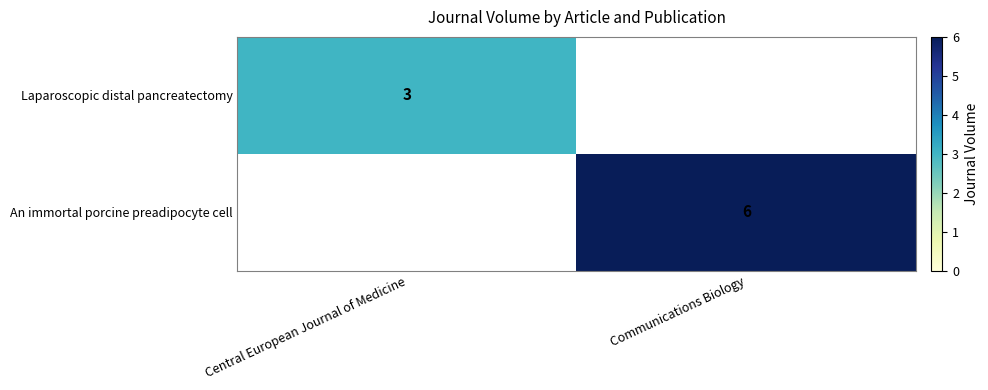

At how many categories does at least one series exceed 2?

2